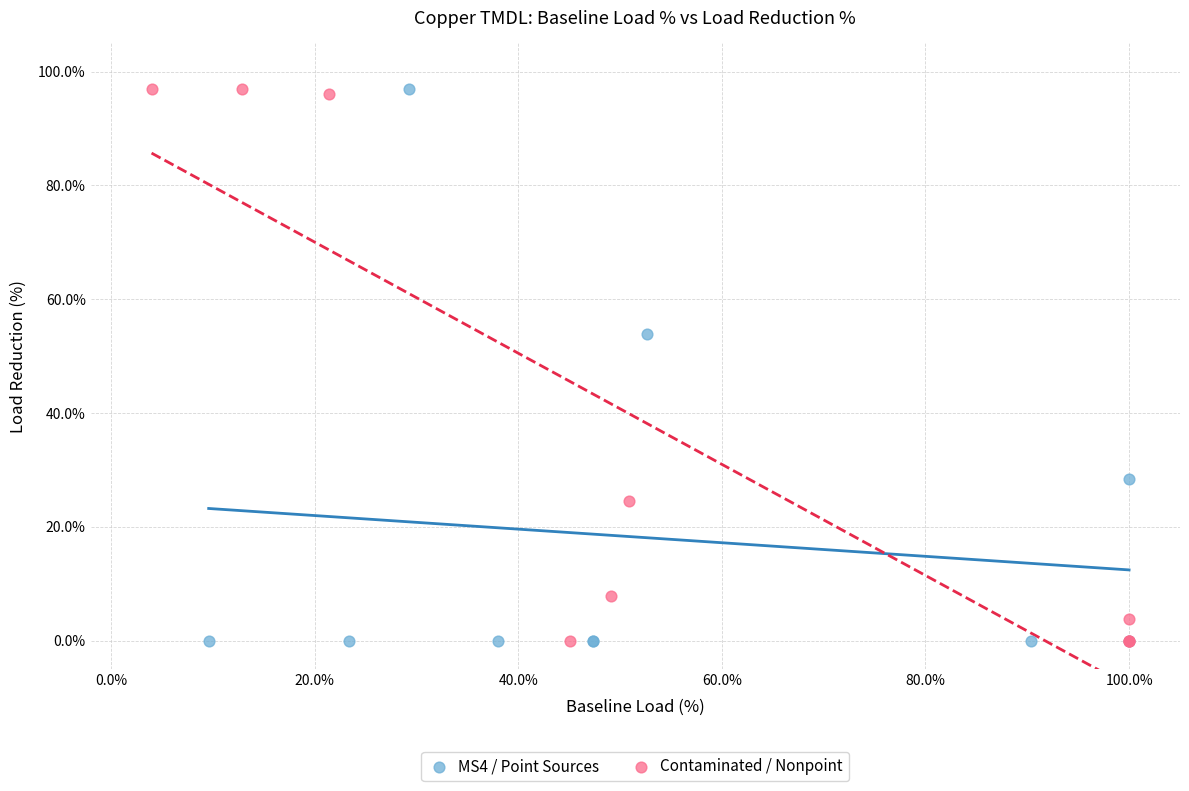

What are all the series names shown in the legend?

MS4 / Point Sources, Contaminated / Nonpoint